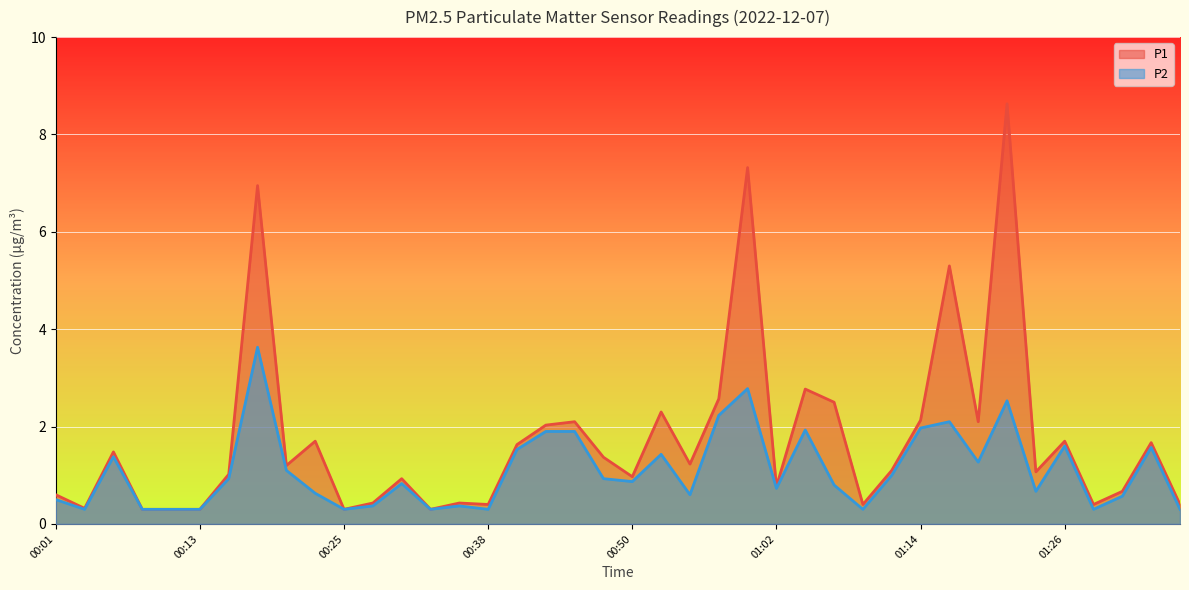

Which series changed the most between 00:25 and 01:02?

P1